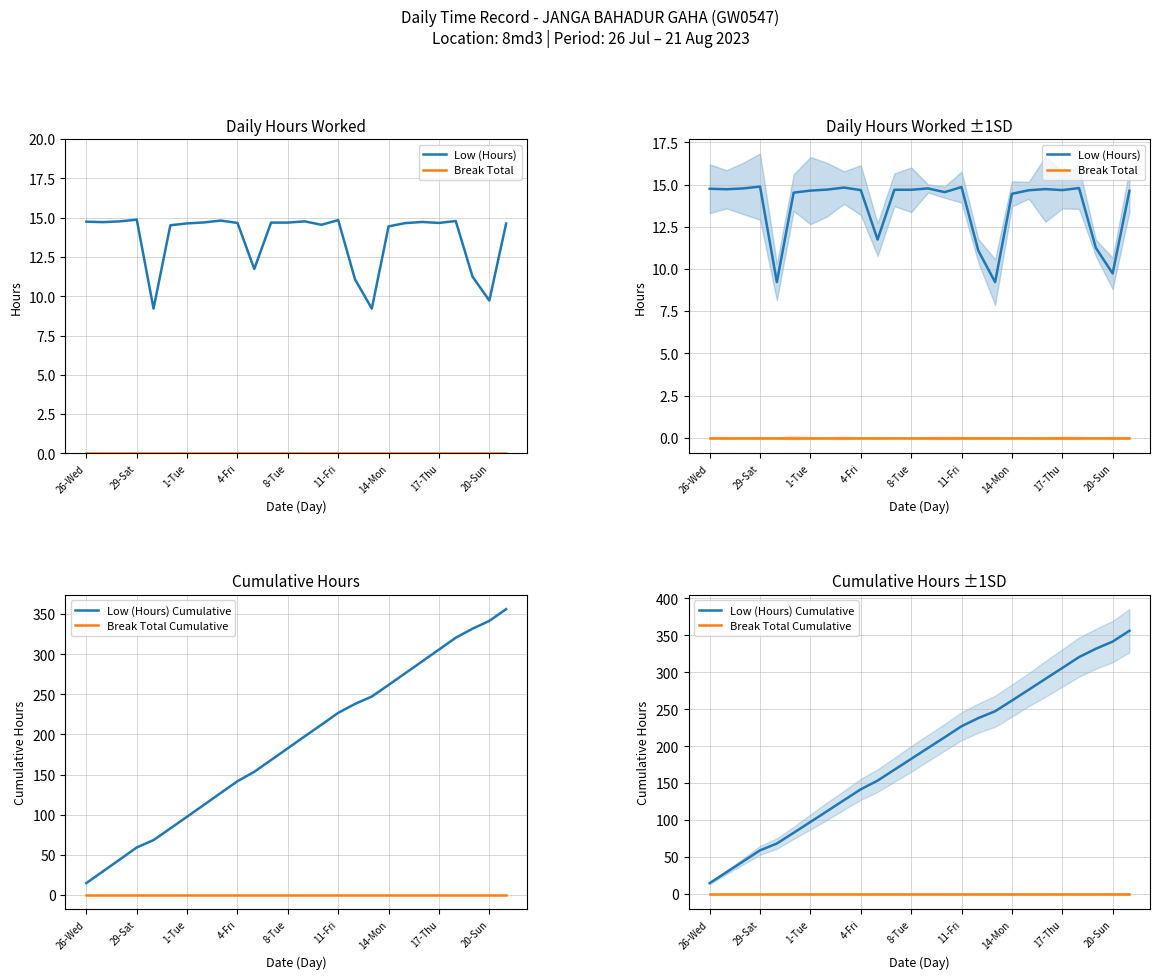

What is the label of the 8th point from the right?

14-Mon